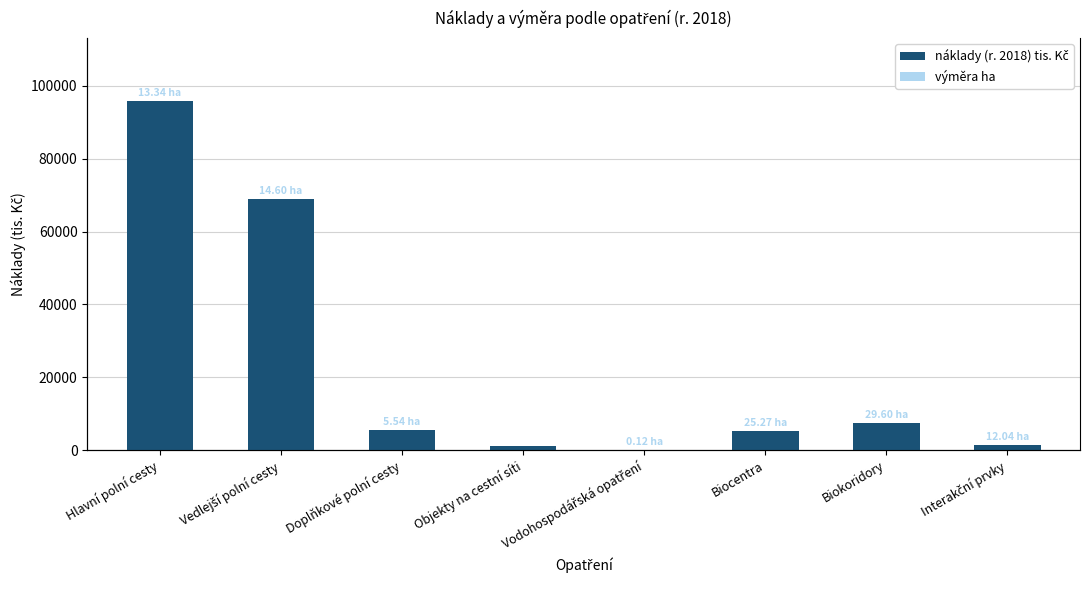

Rank the series at Doplňkové polní cesty from lowest to highest value.

výměra ha, náklady (r. 2018) tis. Kč